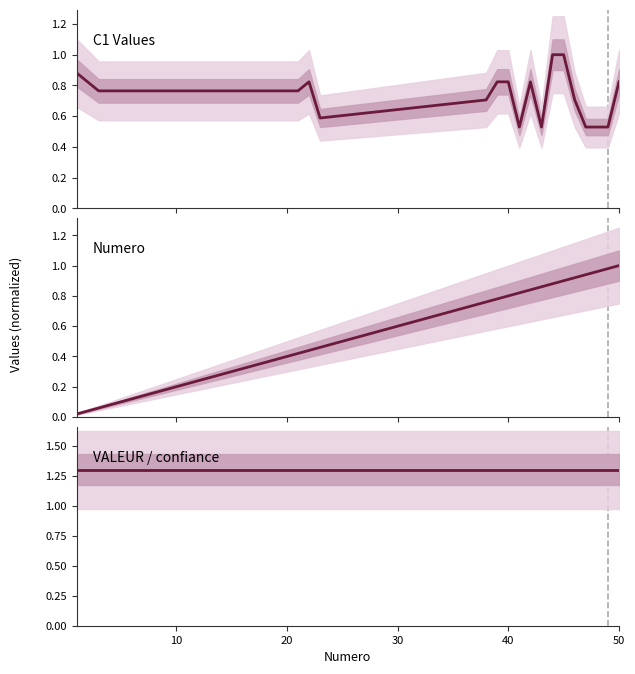

Which series has the largest total across all categories?

VALEUR / confiance